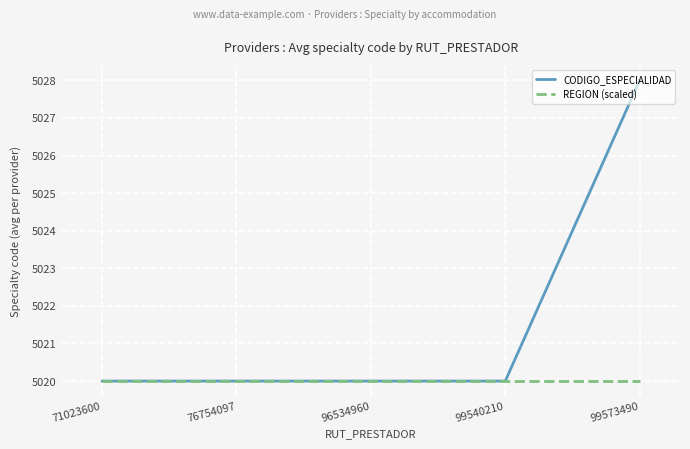

What is the total value across all series at 71023600?

10040